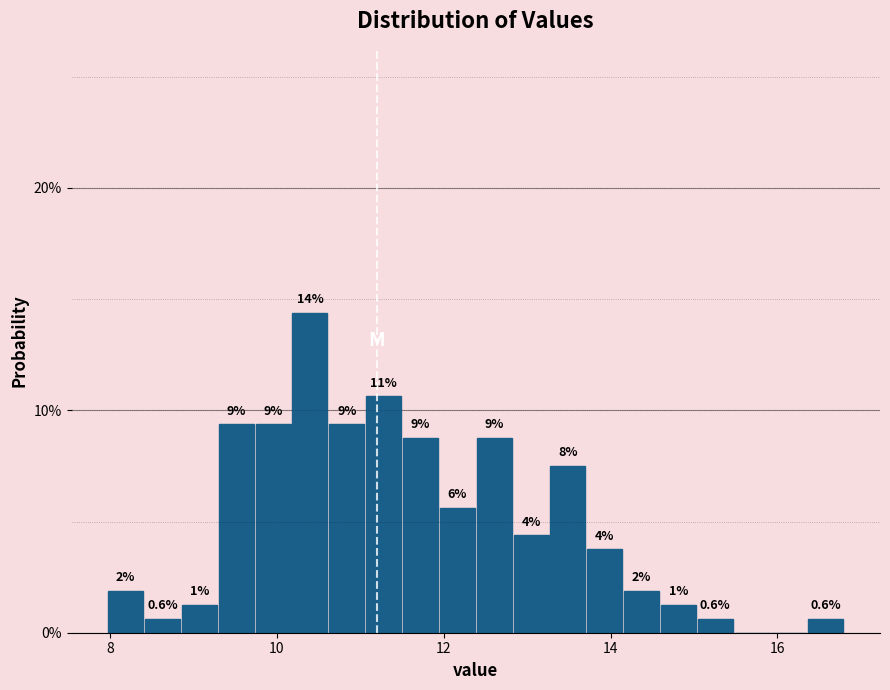

Around what value on the x-axis is the tallest bar? Give the approximate position of its centre, as read against the axis.

10.4